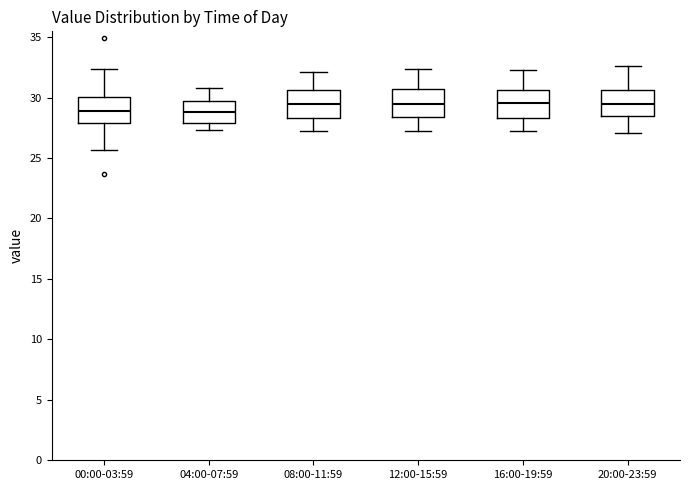

Reading left to right, read every box against the y-axis: the position of its median line, the range the box covers, and the ends of its whiskers. The values are not printed on the chart, so give them approximately, as read against the axis.

00:00-03:59: median 29.0, box 28.0 to 30.0, whiskers 25.5 to 32.5
04:00-07:59: median 29.0, box 28.0 to 29.5, whiskers 27.5 to 31.0
08:00-11:59: median 29.5, box 28.5 to 30.5, whiskers 27.0 to 32.0
12:00-15:59: median 29.5, box 28.5 to 30.5, whiskers 27.0 to 32.5
16:00-19:59: median 29.5, box 28.5 to 30.5, whiskers 27.0 to 32.5
20:00-23:59: median 29.5, box 28.5 to 30.5, whiskers 27.0 to 32.5